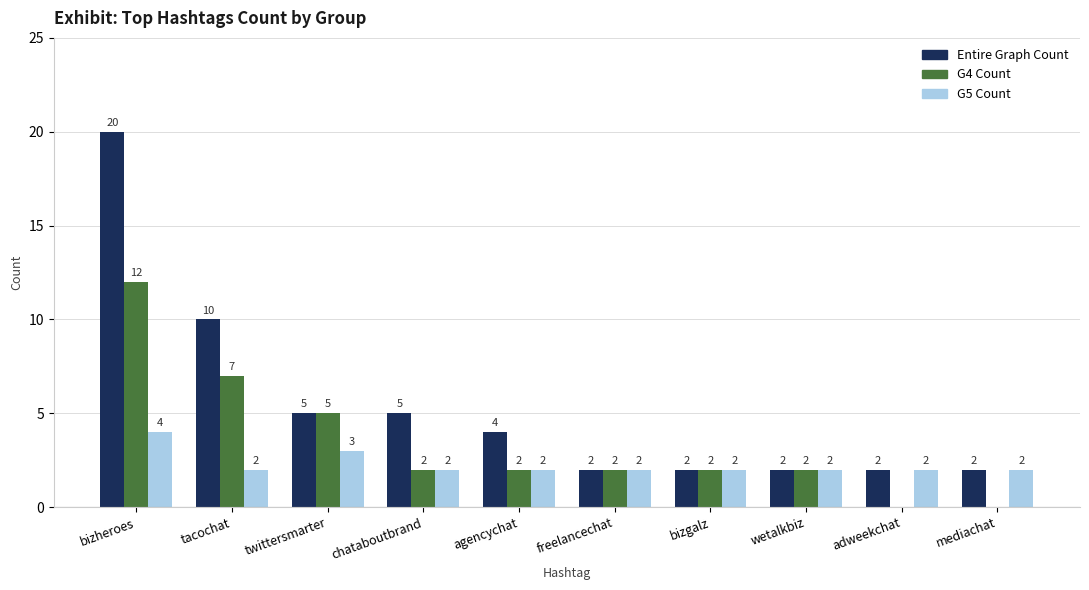

What is the greatest value displayed?

20